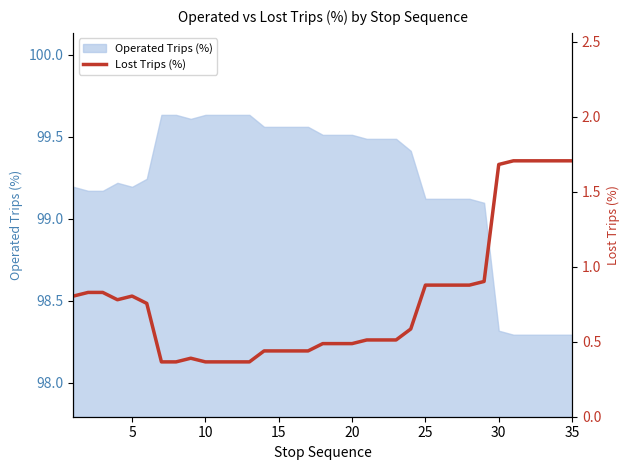

What is the difference between the second highest and second lowest values?

1.3